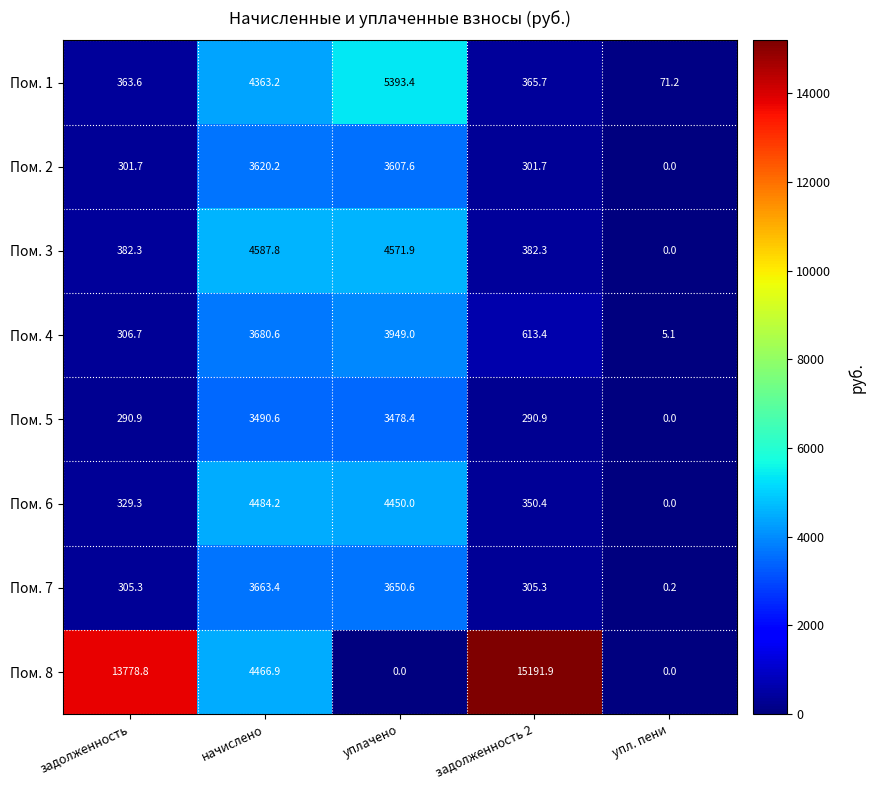

At which category is the sum across all series the highest?

начислено